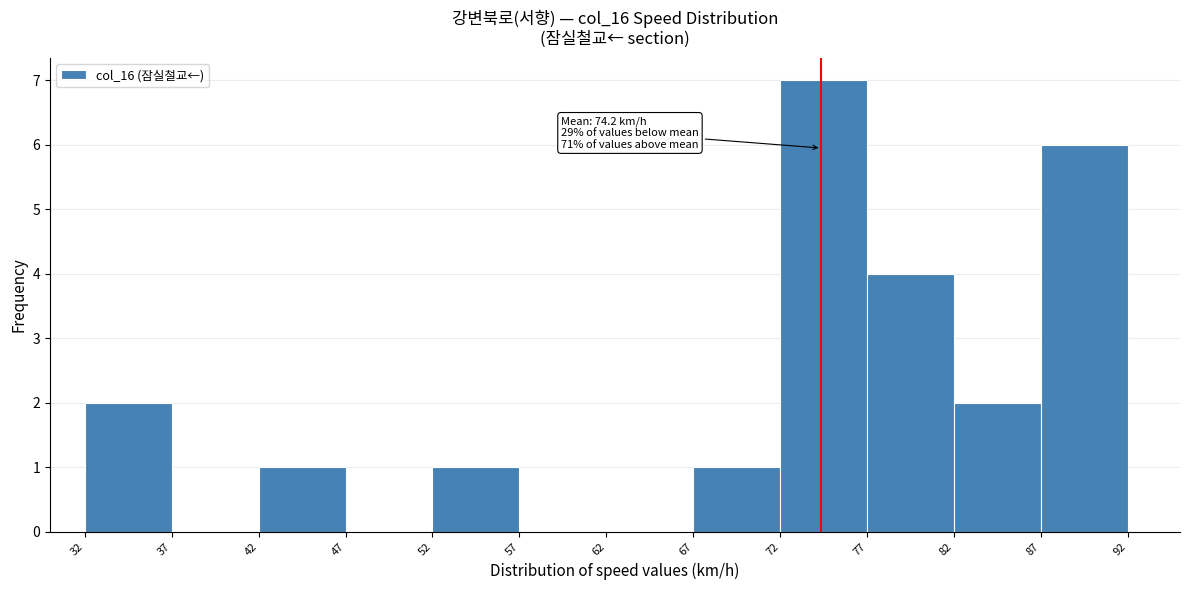

Which range on the x-axis has the tallest bar?

72 to 77